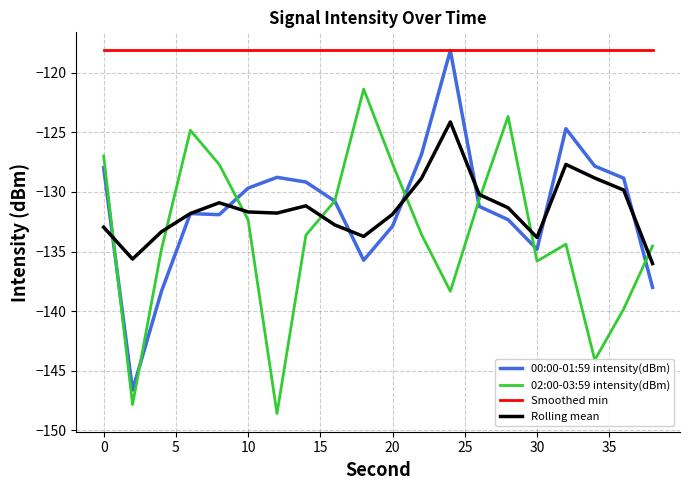

True or false: Smoothed min and 02:00-03:59 intensity(dBm) intersect in this chart.

False